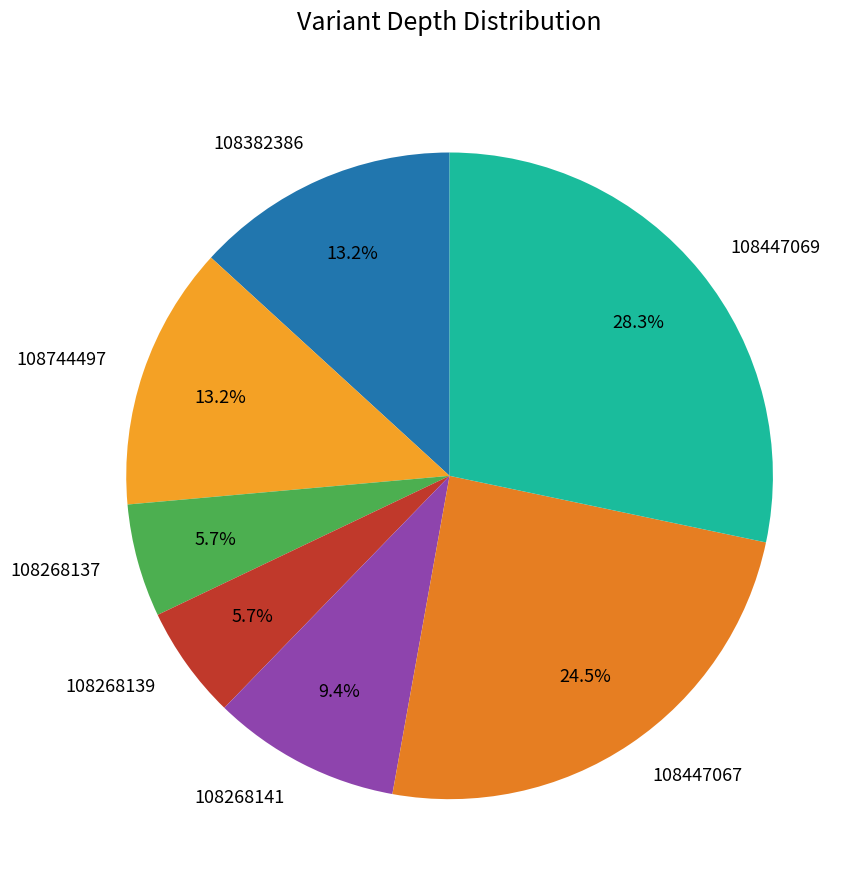

What is the largest slice in the pie chart?

108447069